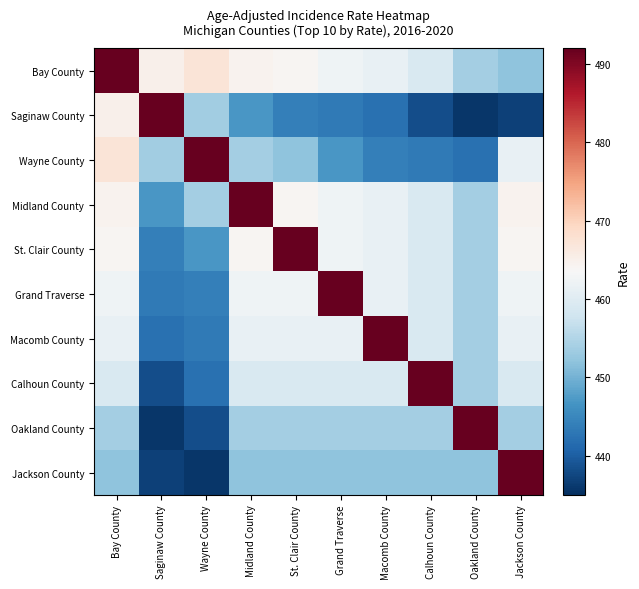

Which has a higher value, Grand Traverse or Oakland County?

Grand Traverse